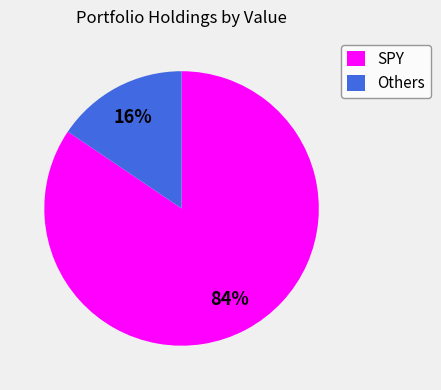

Combined, do Others and SPY account for over 50%?

Yes